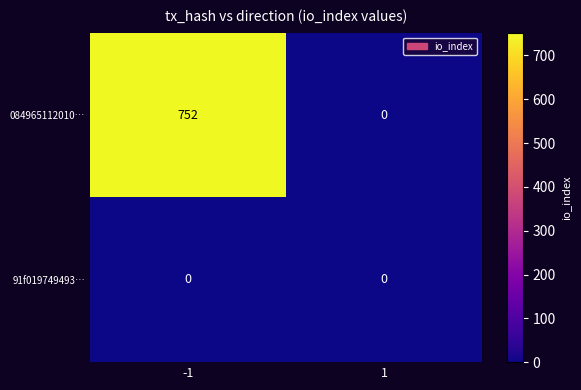

Which series changed the most between -1 and 1?

084965112010…